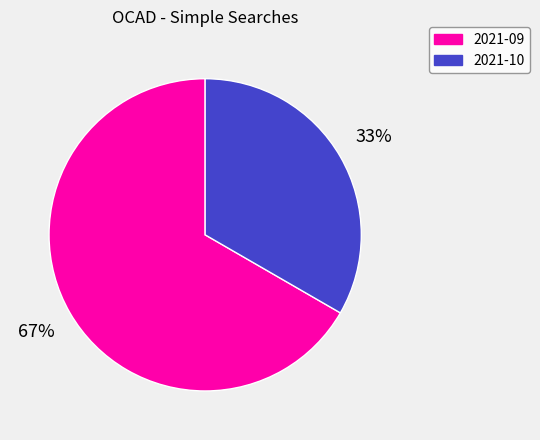

Which slice is the smallest?

2021-10